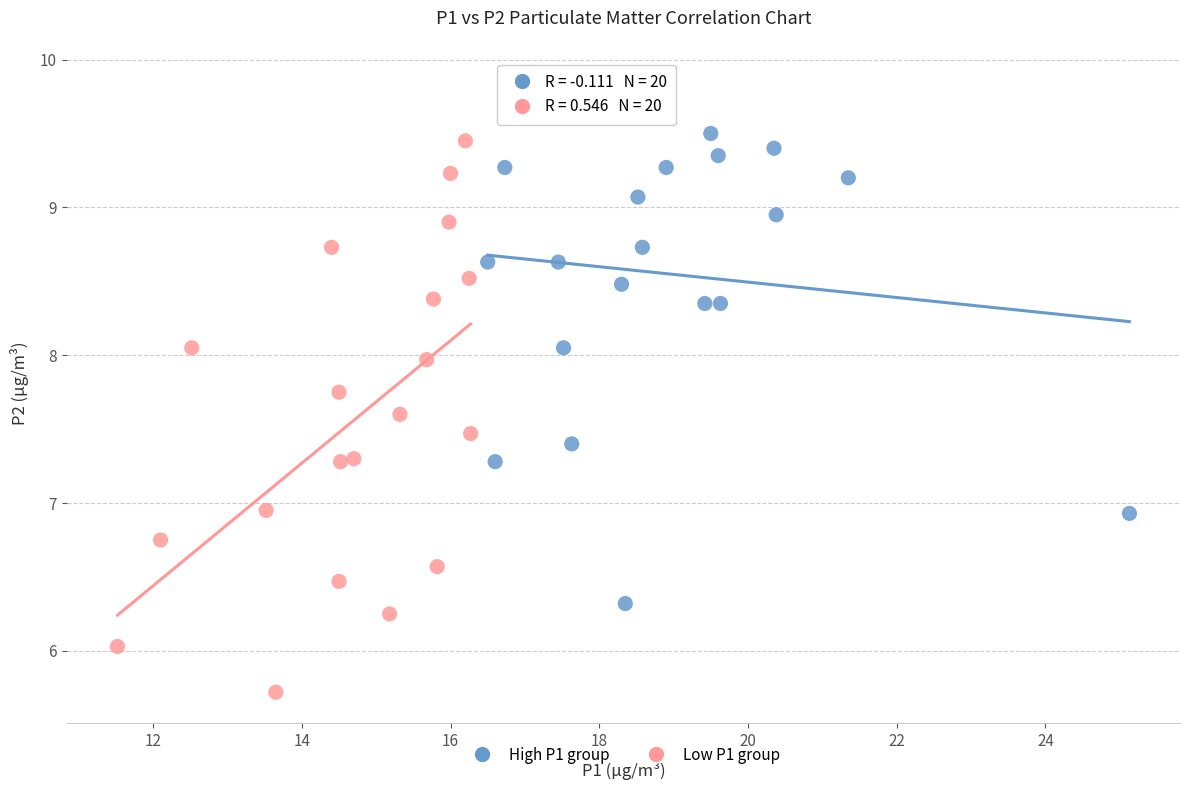

Which series reaches the minimum Y coordinate?

Low P1 group